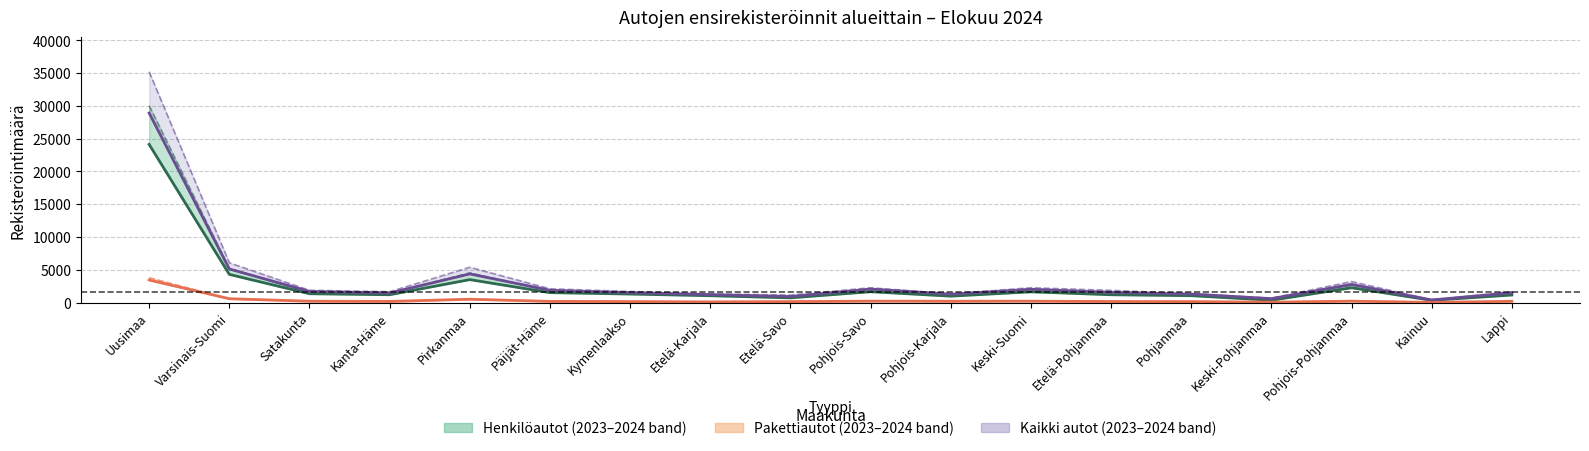

The value of Kaikki autot 2024 at Pirkanmaa is 2618. True or false?

False